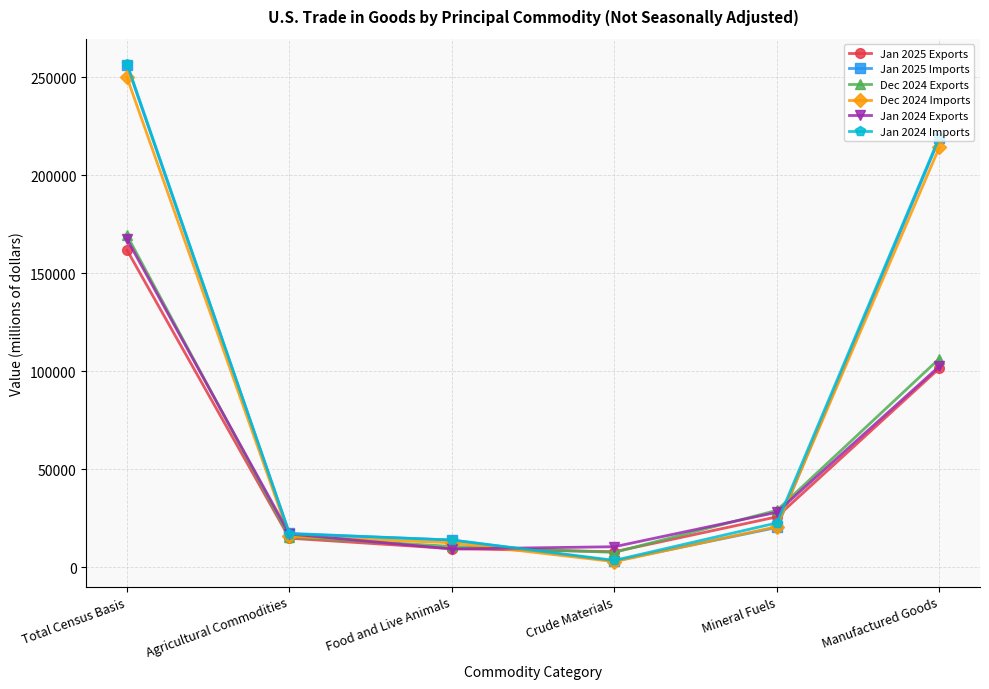

Is it true that Jan 2024 Exports equals 10557 at Crude Materials?

True